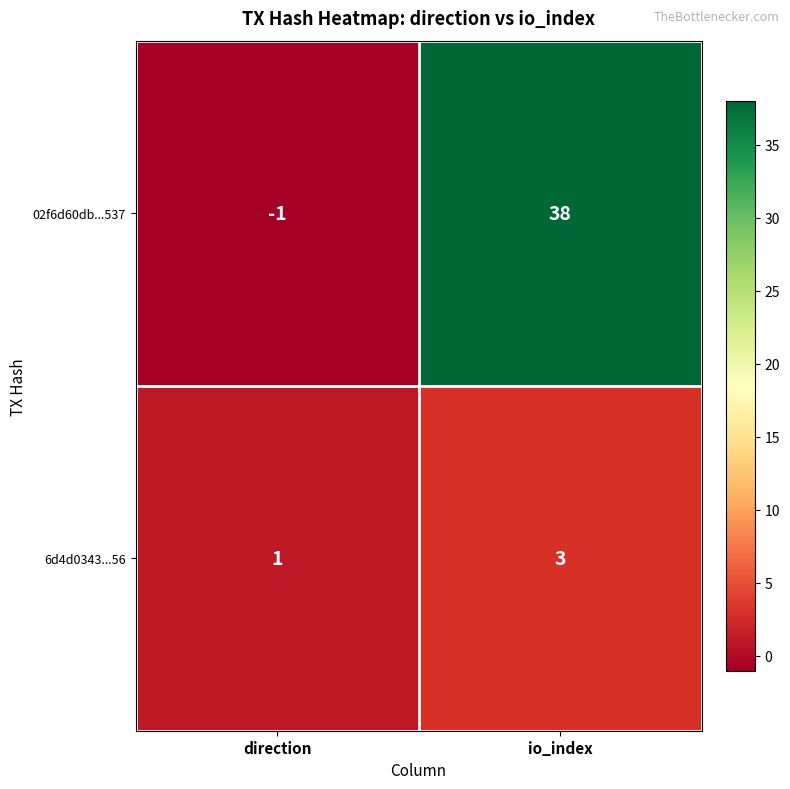

Count the number of categories in the chart.

2